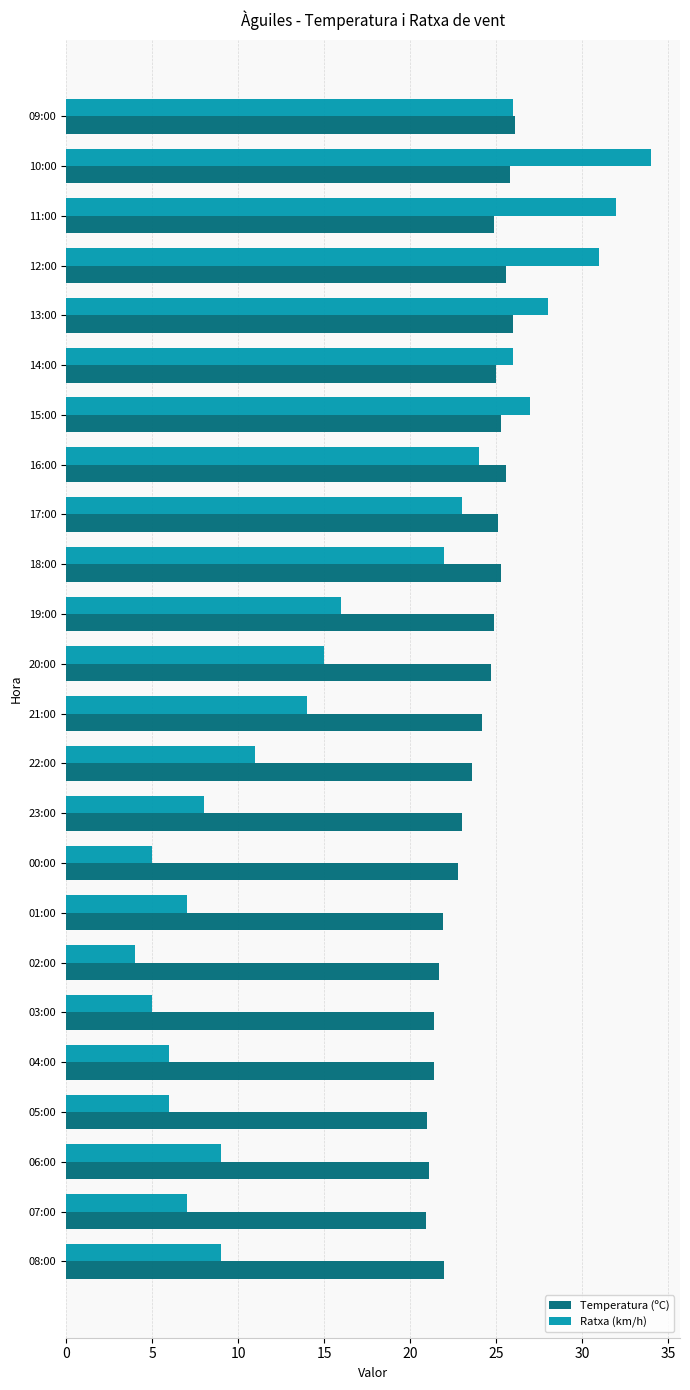

What is the sum of the Ratxa (km/h) values at 15:00 and 19:00?

43.0